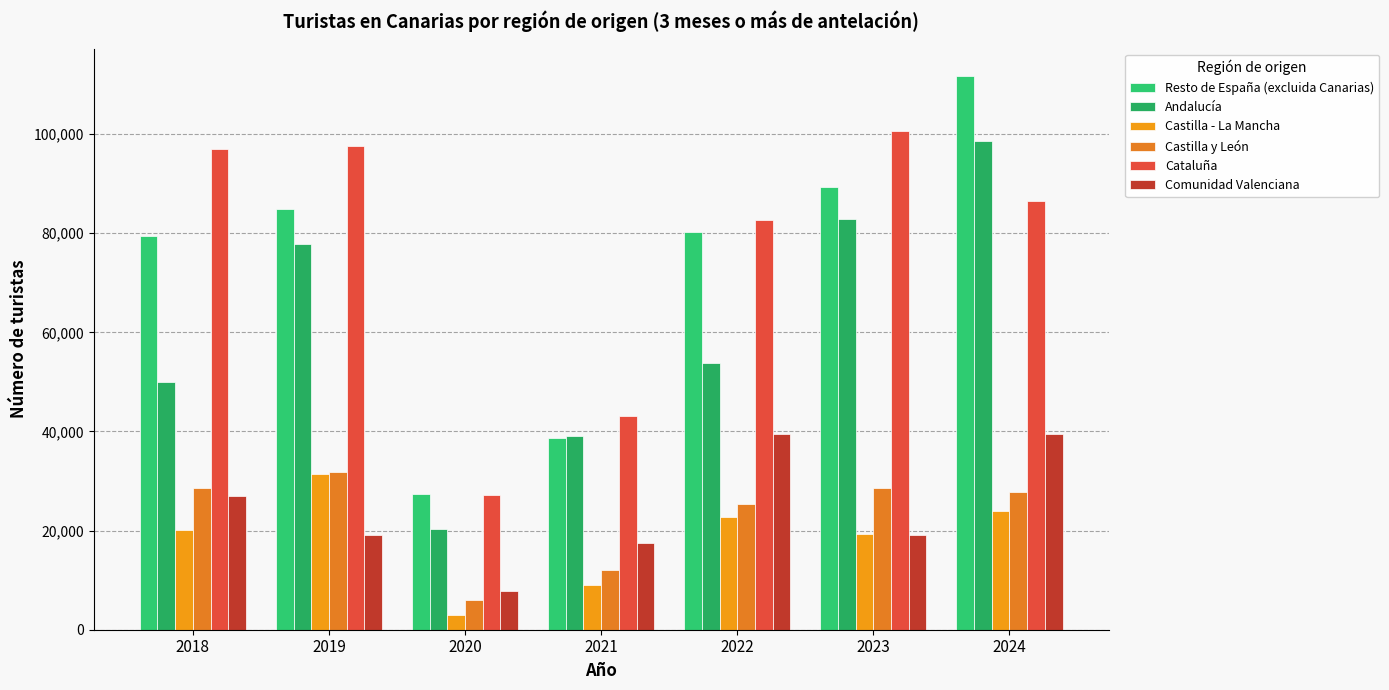

At which label is Resto de España (excluida Canarias) closest to 69523?

2018